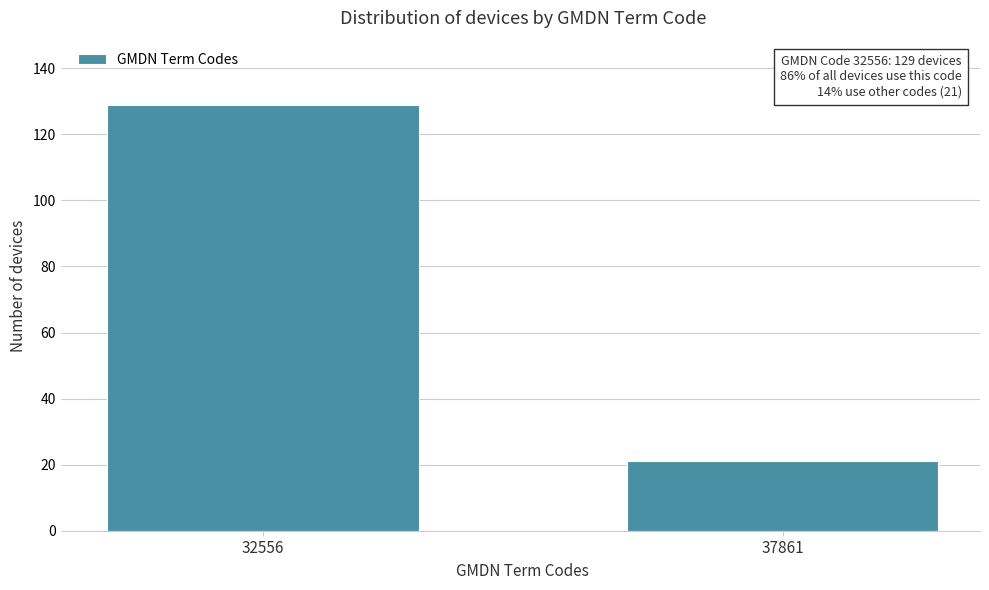

Reading left to right, what are all the values shown in this chart?

129	21